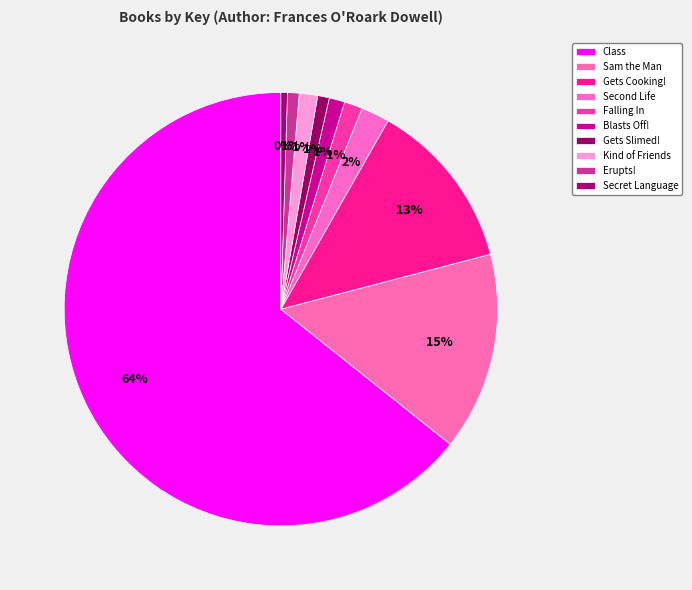

Count the number of slices in the pie.

10